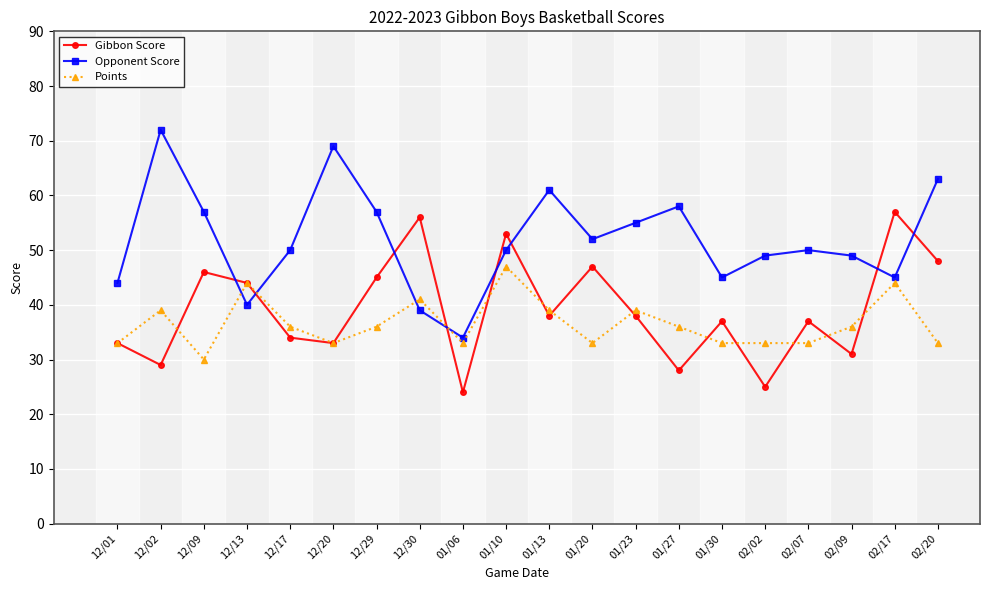

Does the chart have visible grid lines?

Yes